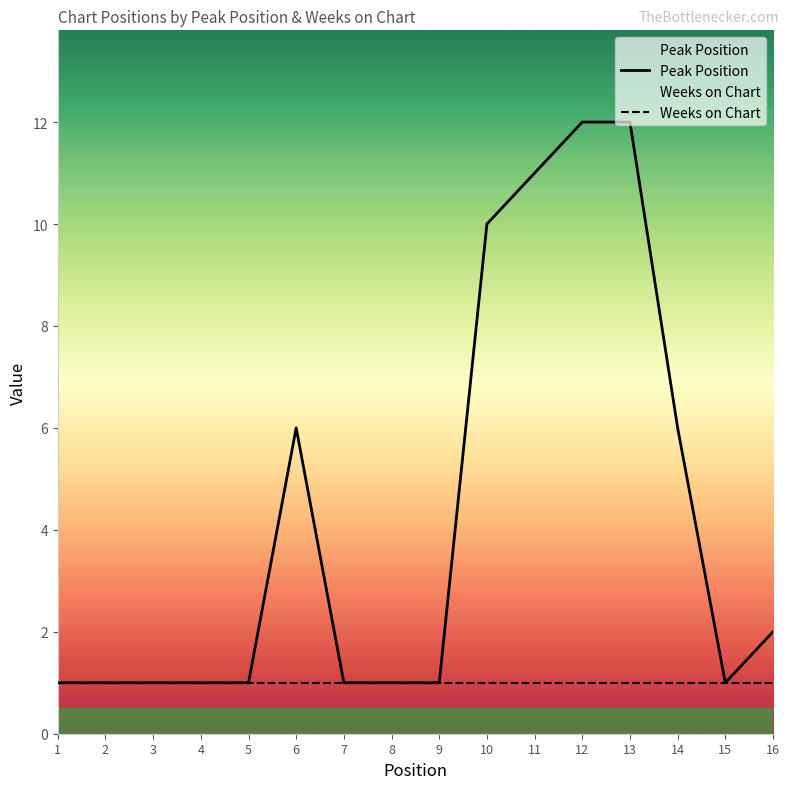

Which category has the highest value across all series?

12